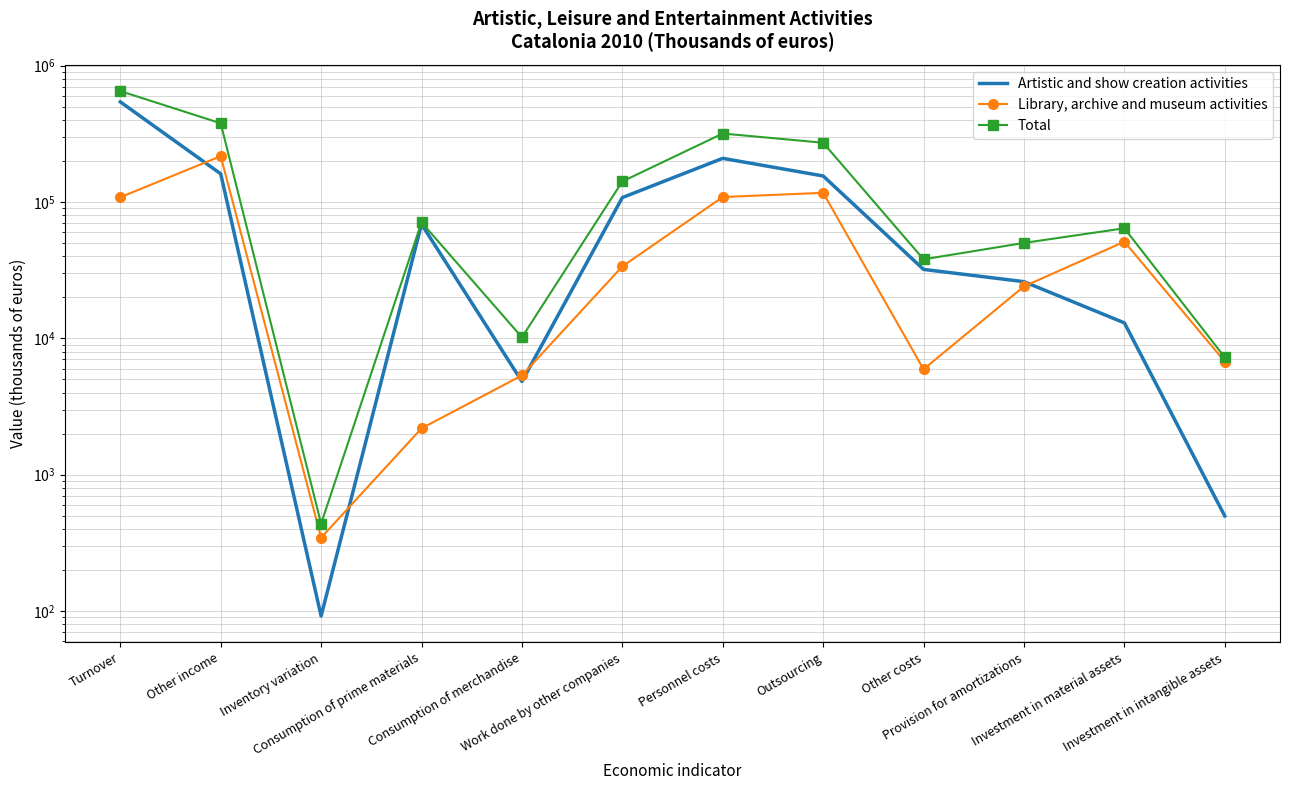

What is the maximum value shown in the chart?

649864